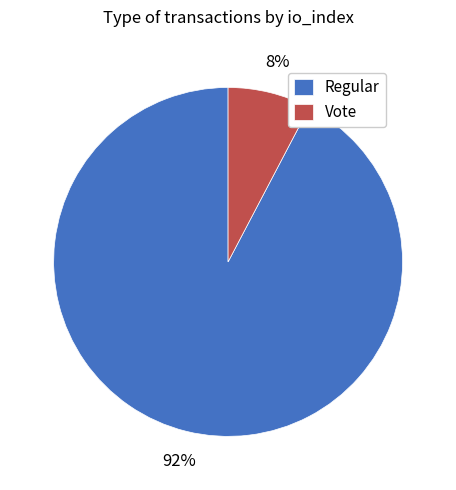

What is the smallest slice in the pie chart?

Vote